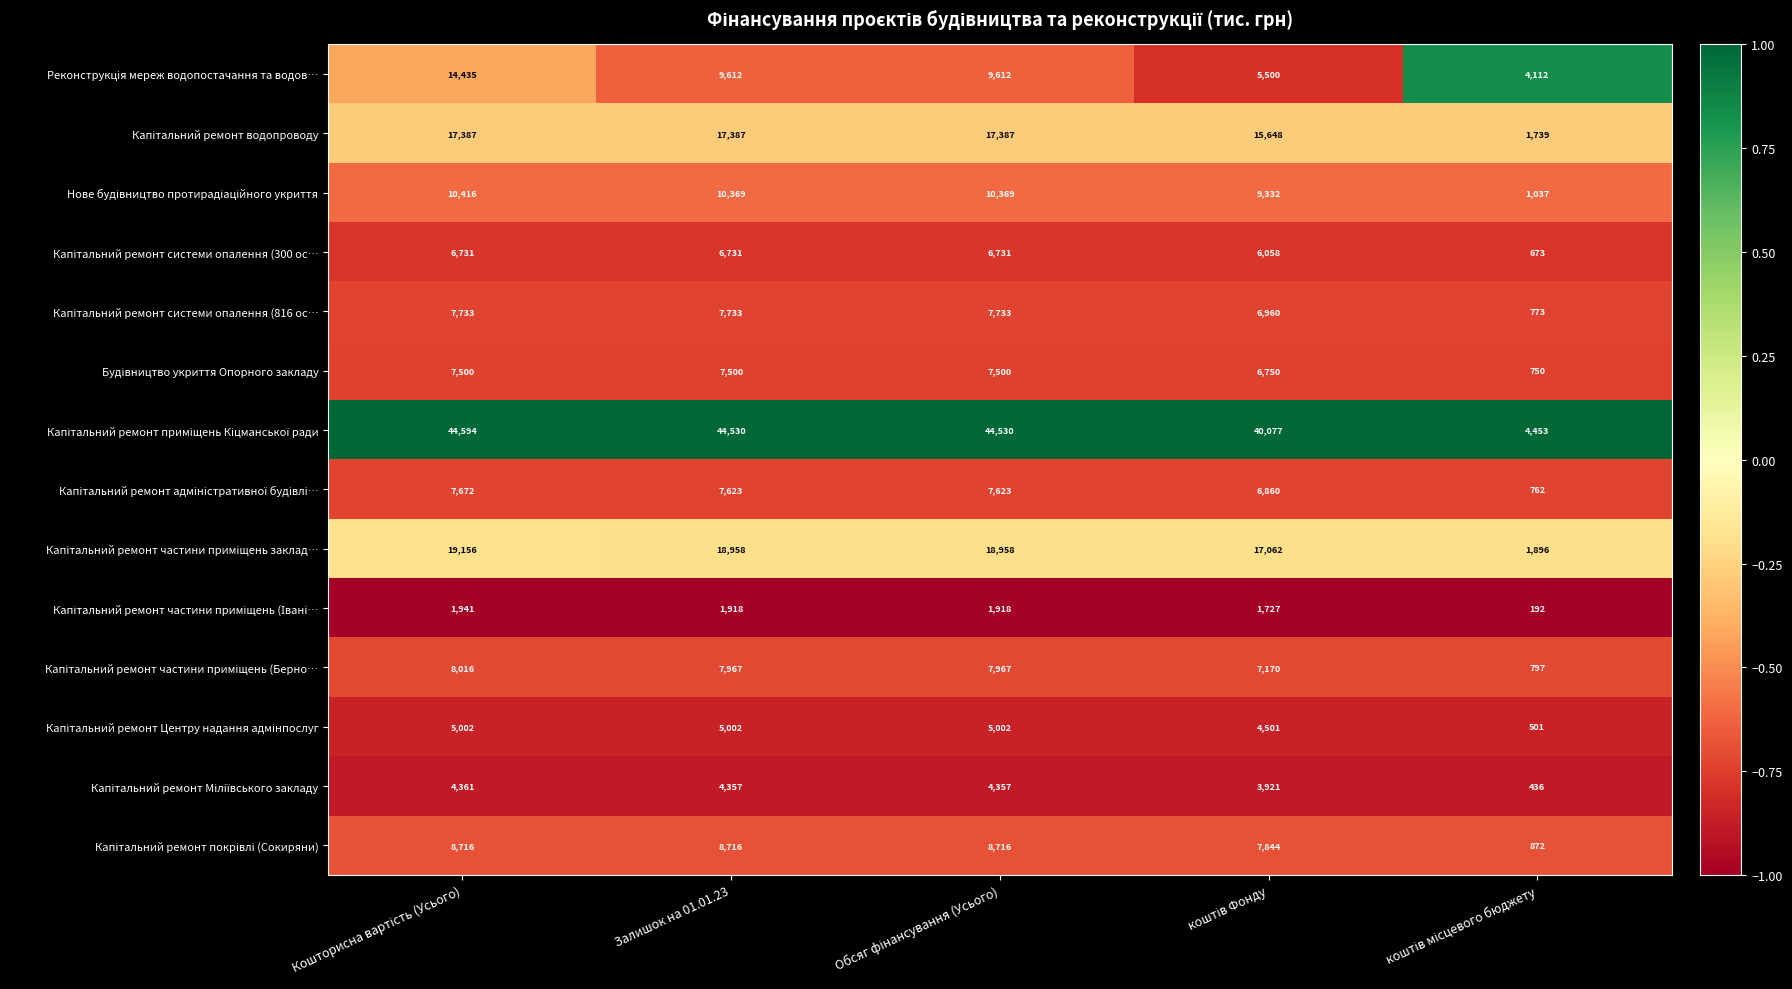

What is the smallest value displayed?

192